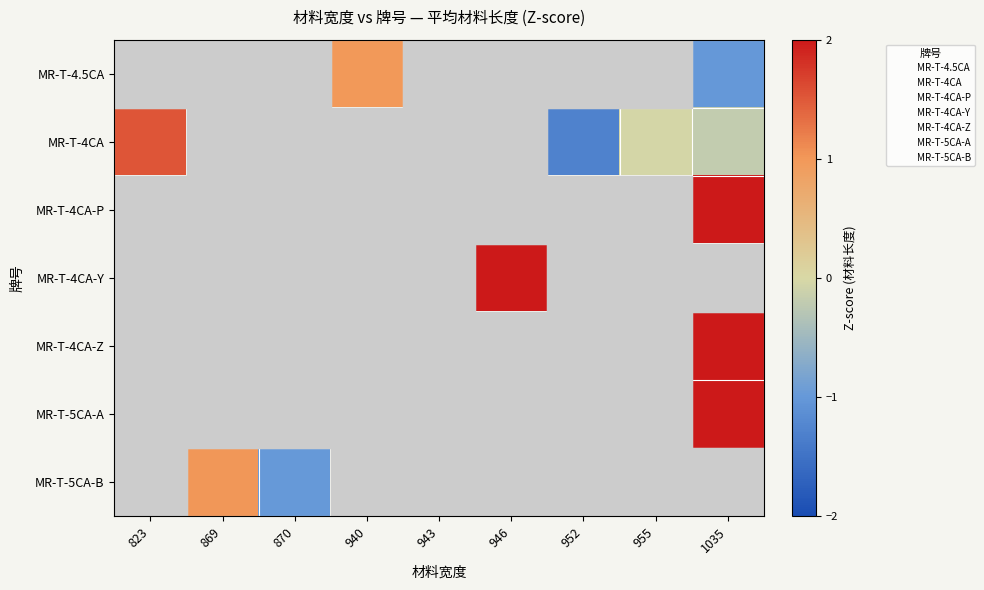

How many values in MR-T-4CA-P are above zero?

1